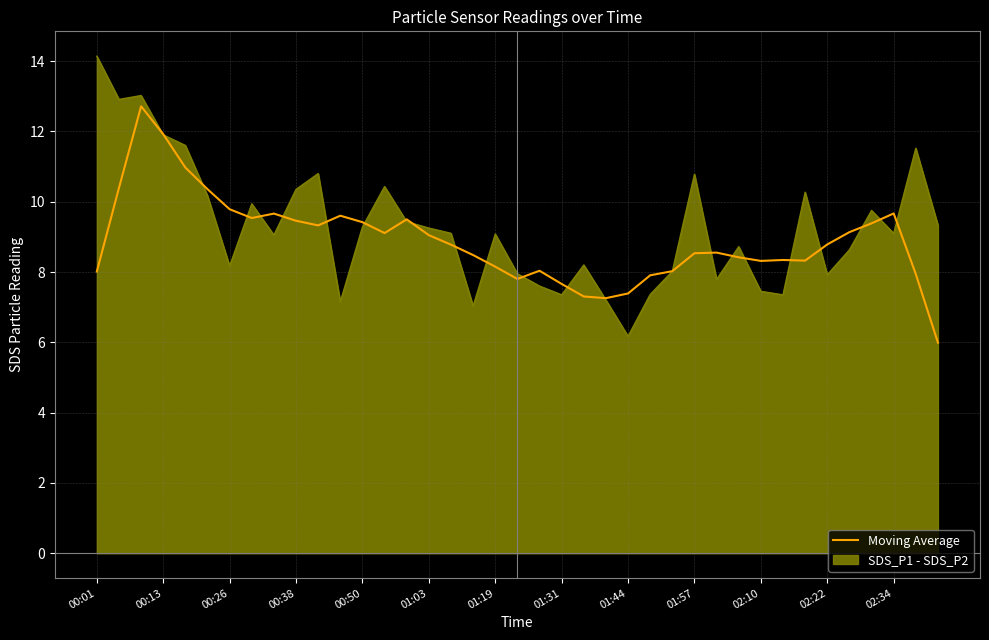

What is the ratio of the value at 34 to the value at 20?

1.1